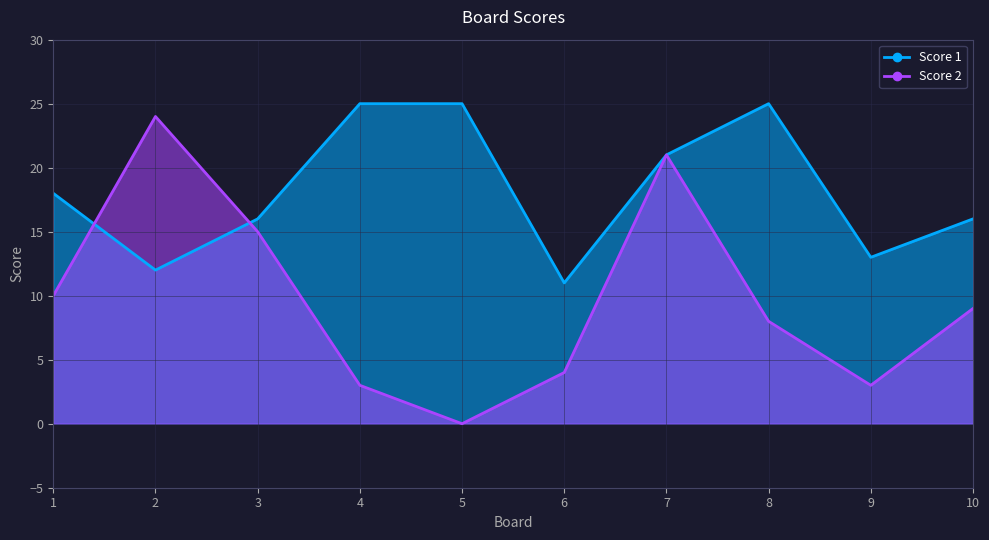

True or false: Score 2 has a value of -10 at 5.

False